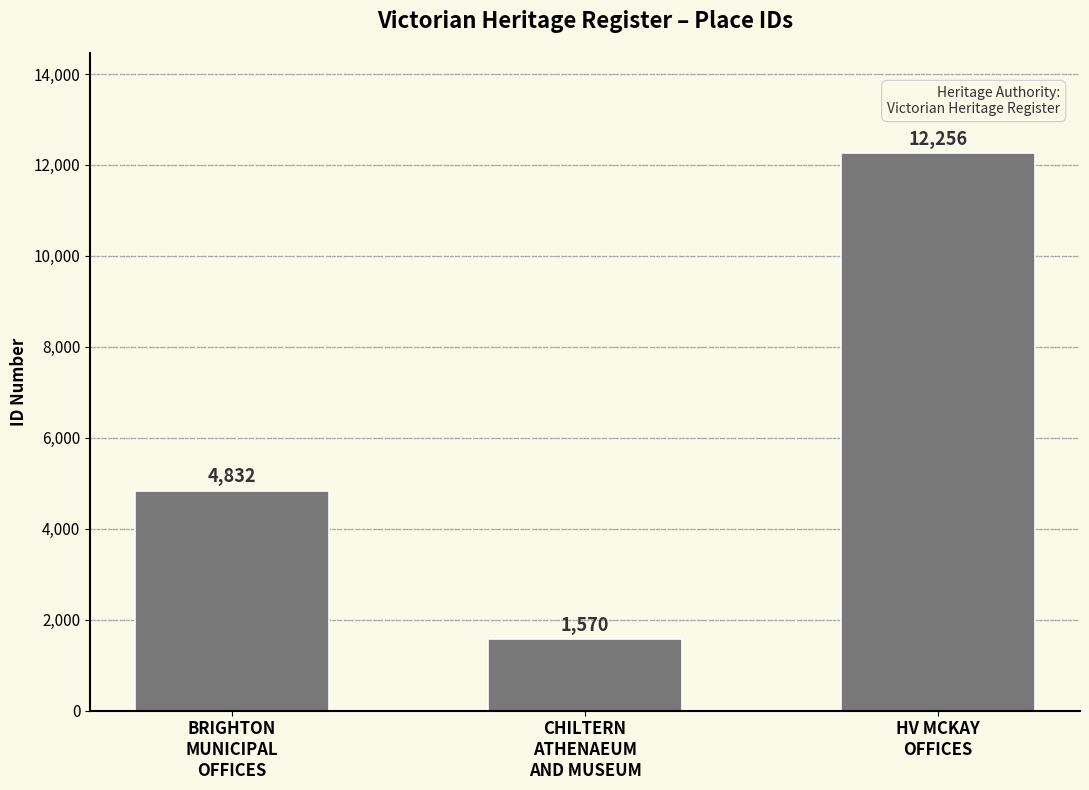

Rank the categories by value from lowest to highest.

CHILTERN
ATHENAEUM
AND MUSEUM, BRIGHTON
MUNICIPAL
OFFICES, HV MCKAY
OFFICES